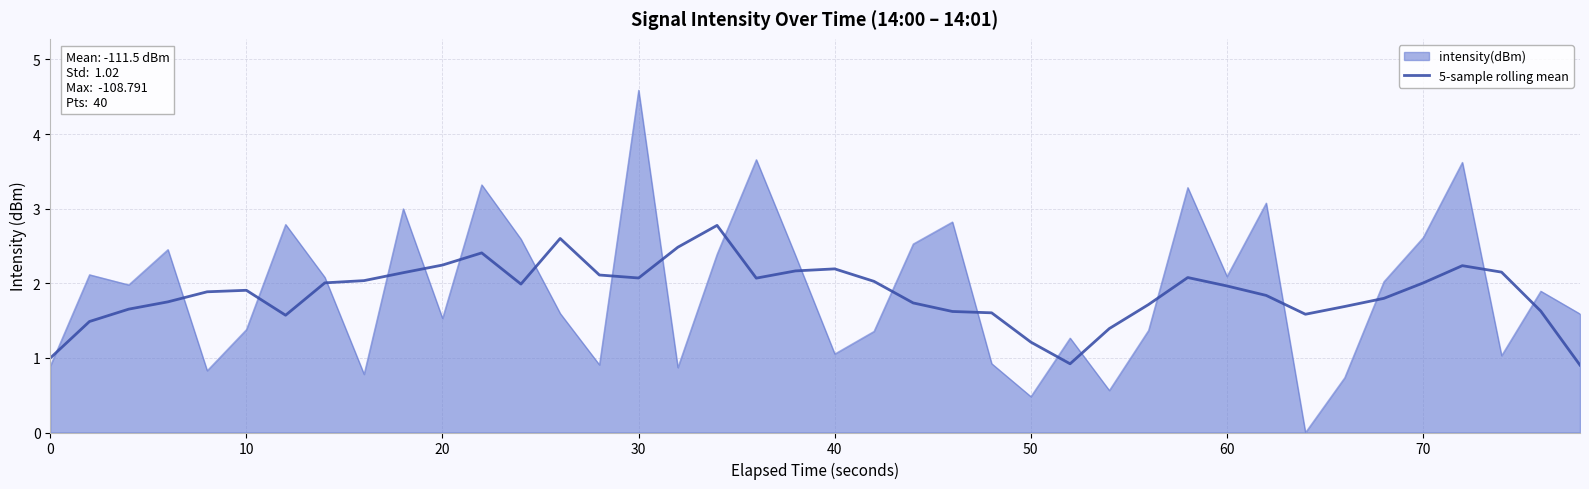

Which series has the widest spread of values?

intensity(dBm)